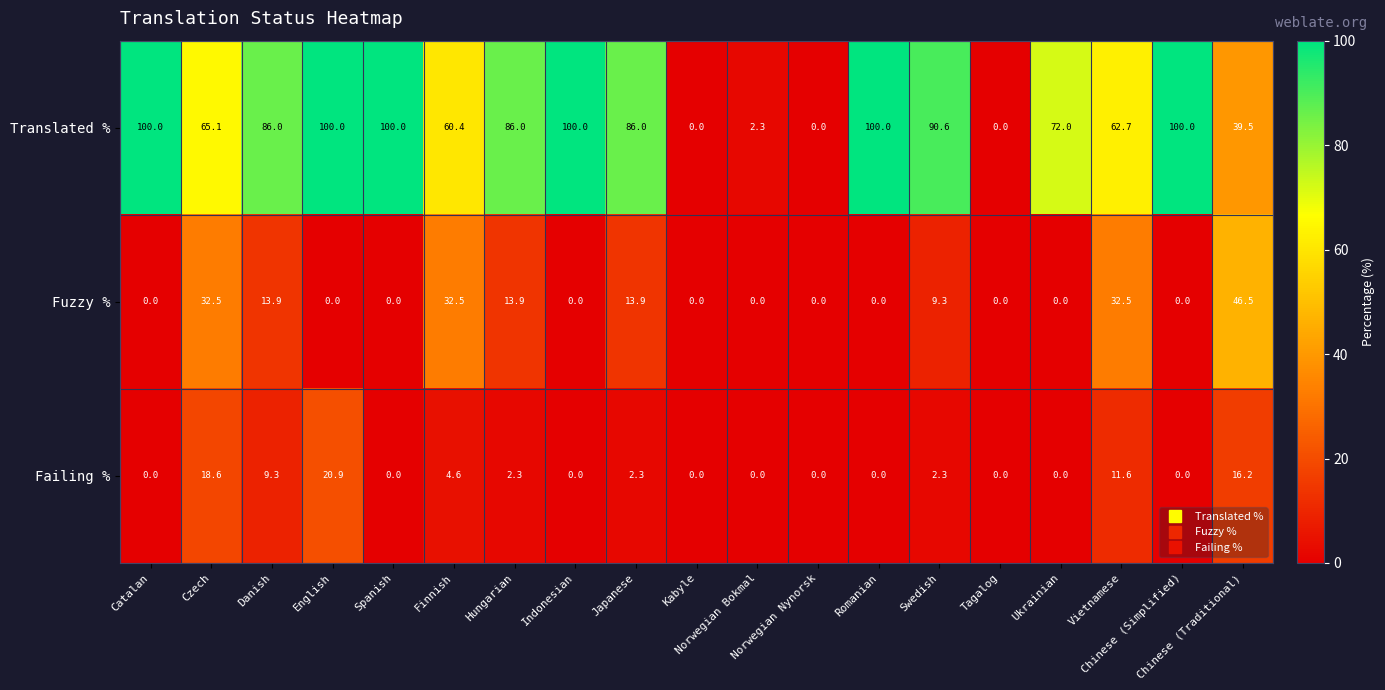

What is the highest value of the Failing % series?

20.9